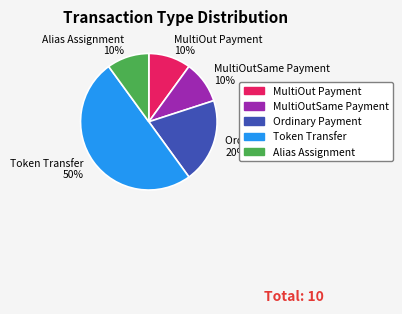

Approximately how many times larger is the value at Token Transfer compared to Ordinary Payment?

2.5